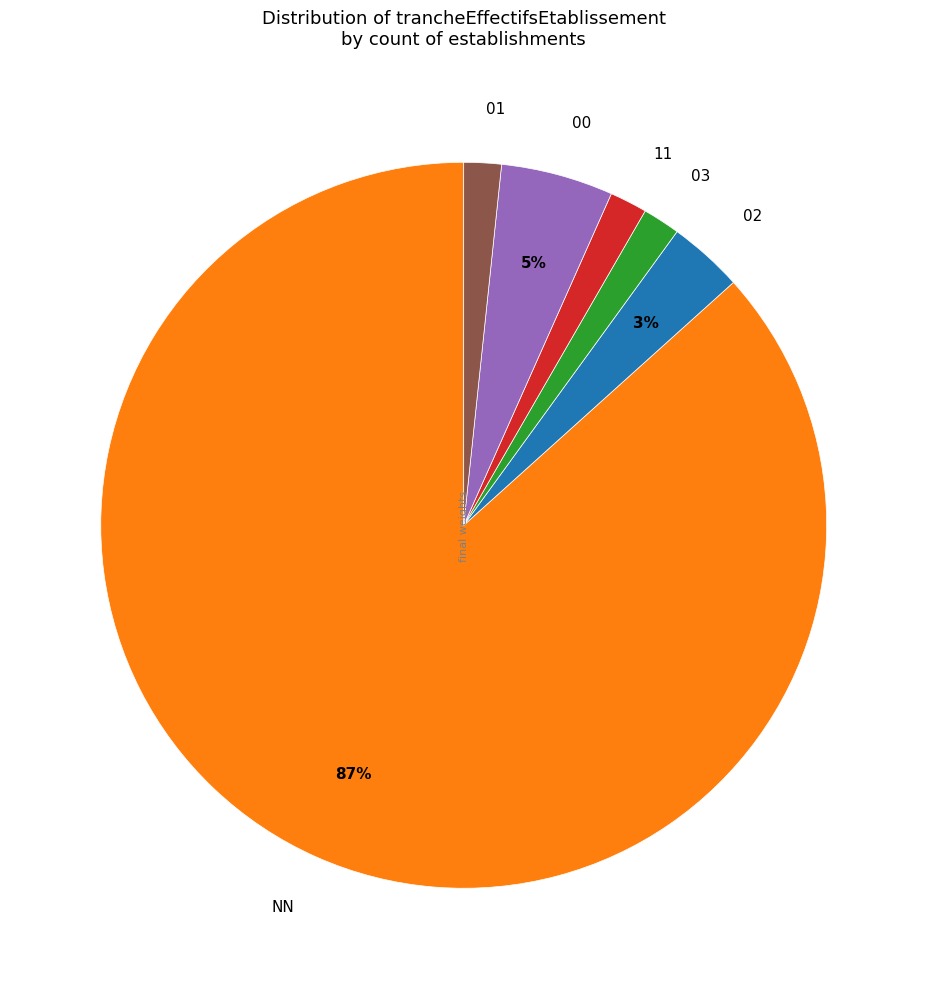

Combined, do 11 and 01 account for over 50%?

No